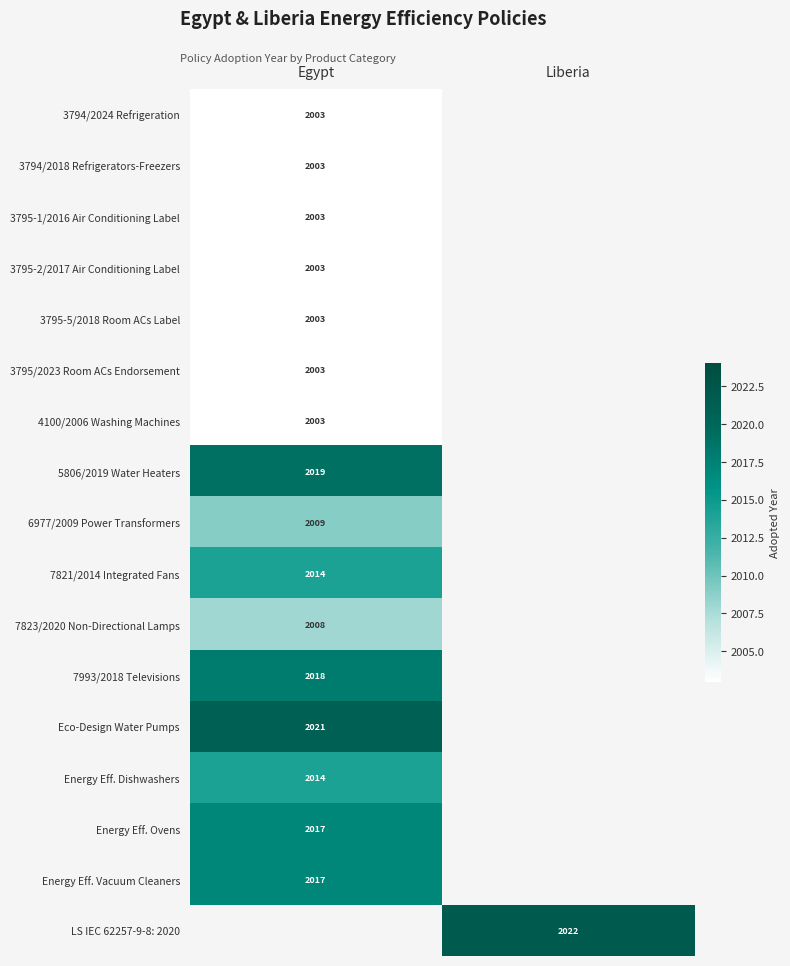

True or false: 4100/2006 Washing Machines has a value of 737 at Egypt.

False